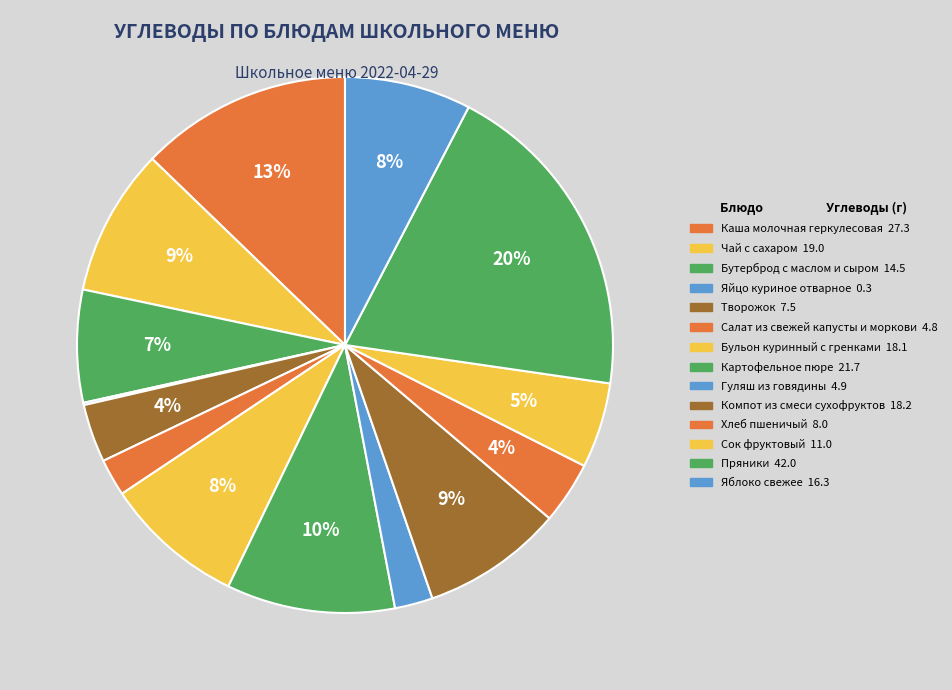

Is there a majority slice in this chart?

No